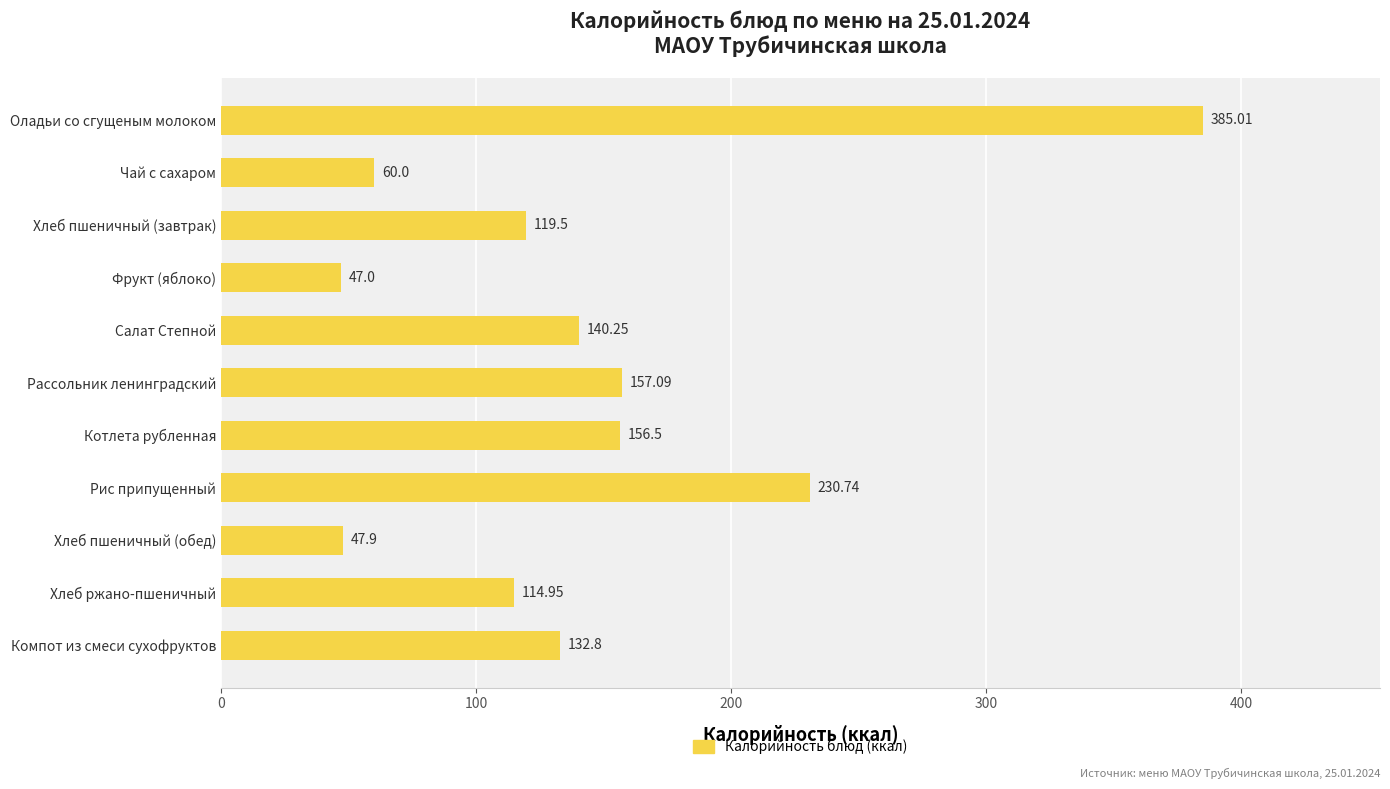

What is the label of the 10th bar from the top?

Хлеб ржано-пшеничный